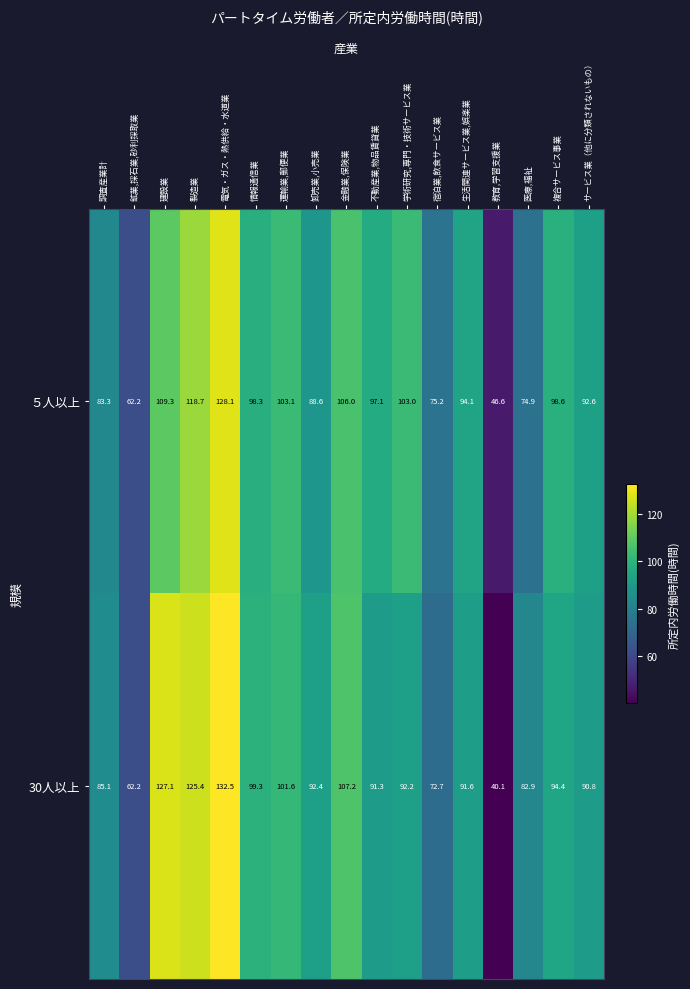

What is the spread (max minus min) of values at 運輸業,郵便業?

1.5